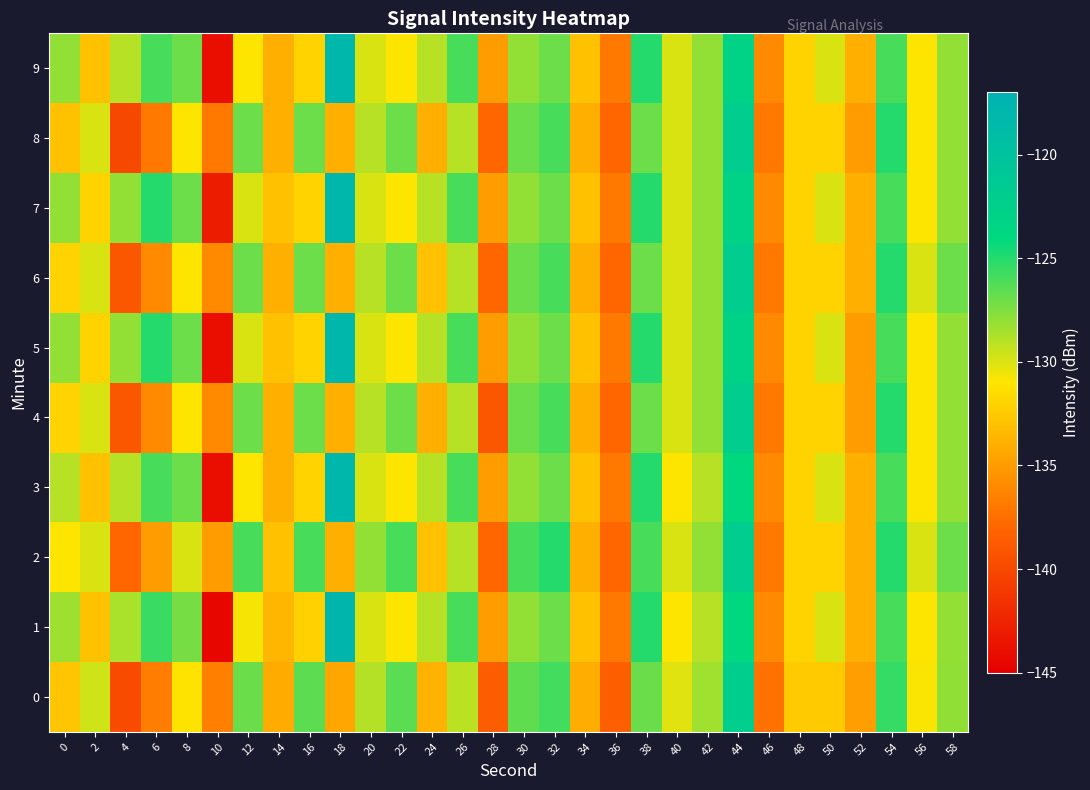

Which category has the lowest value across all series?

10